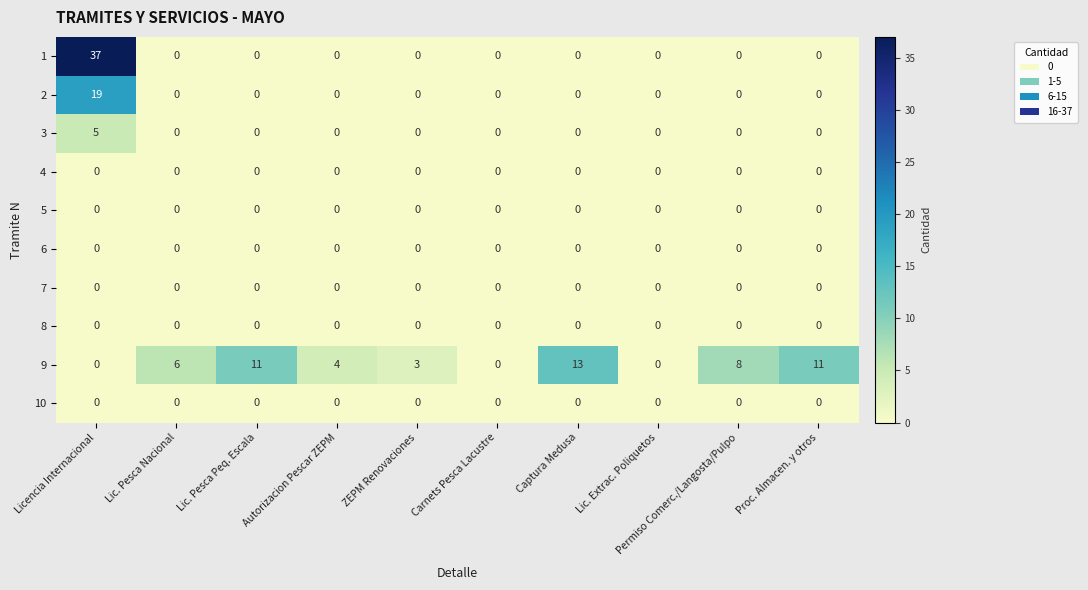

What is the difference between the highest and lowest values at Proc. Almacen. y otros?

11